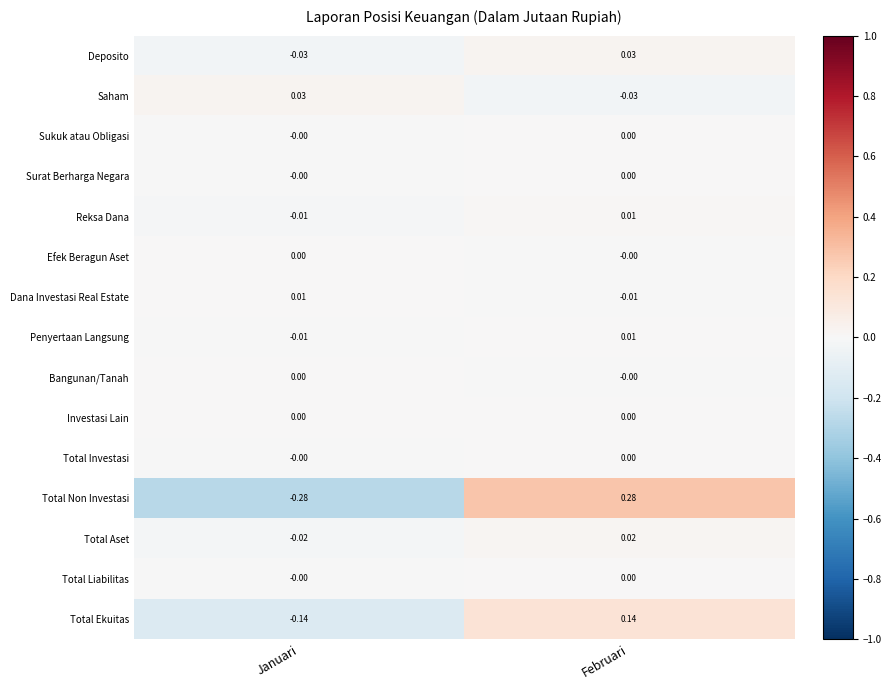

At which category is the sum across all series the highest?

Februari